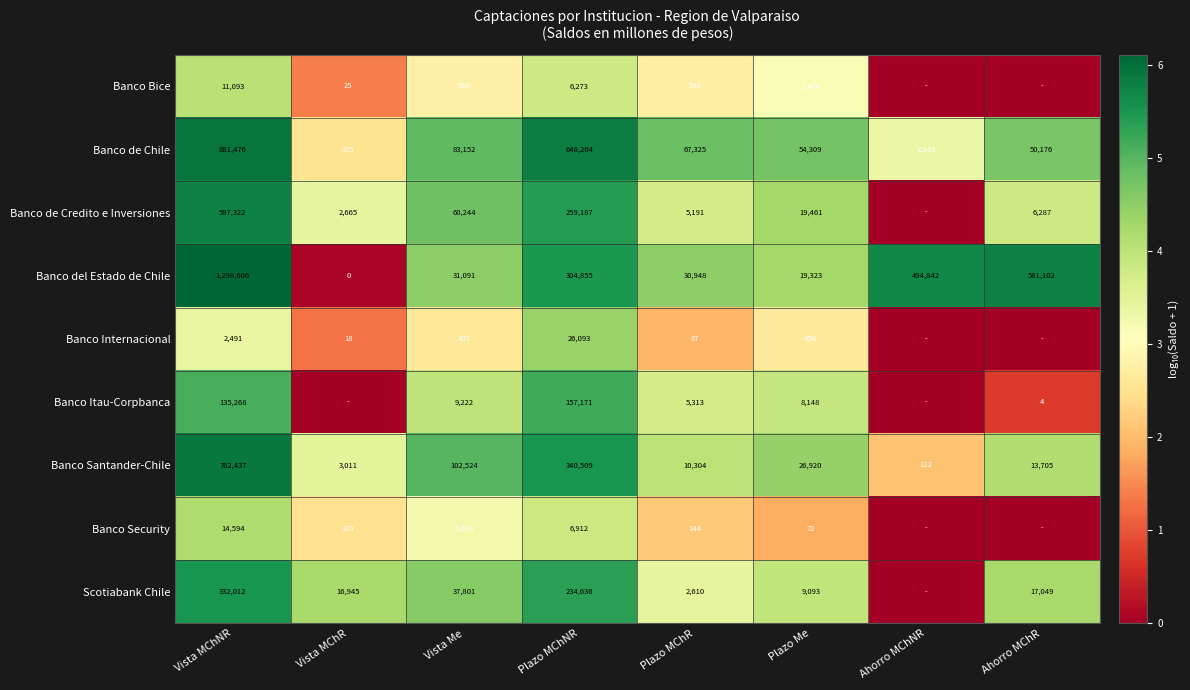

What is the difference between the Banco de Chile values at Vista MChNR and Ahorro MChR?

831300